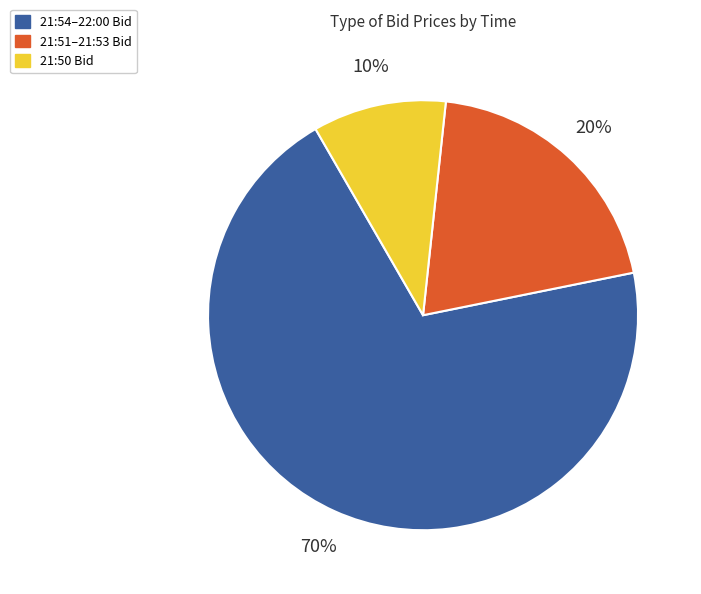

Count the number of slices in the pie.

3